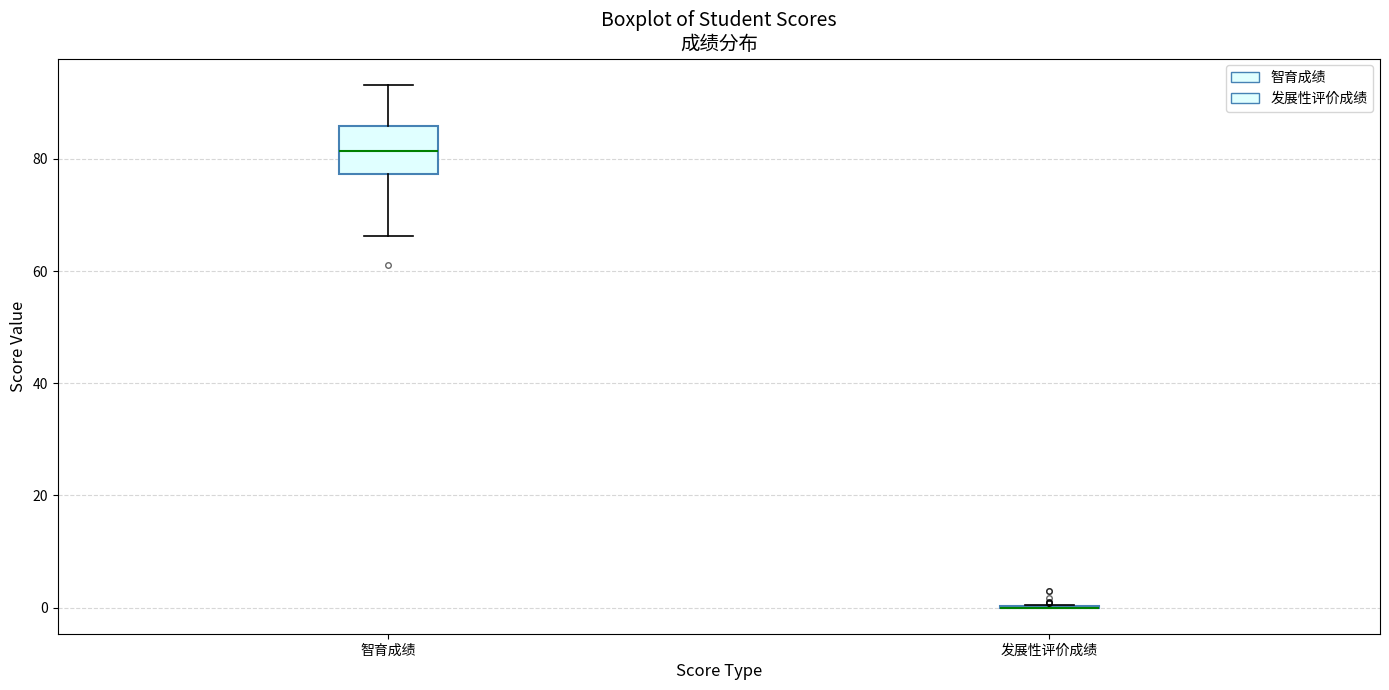

Which box is the tallest, from its lower edge to its upper edge?

智育成绩